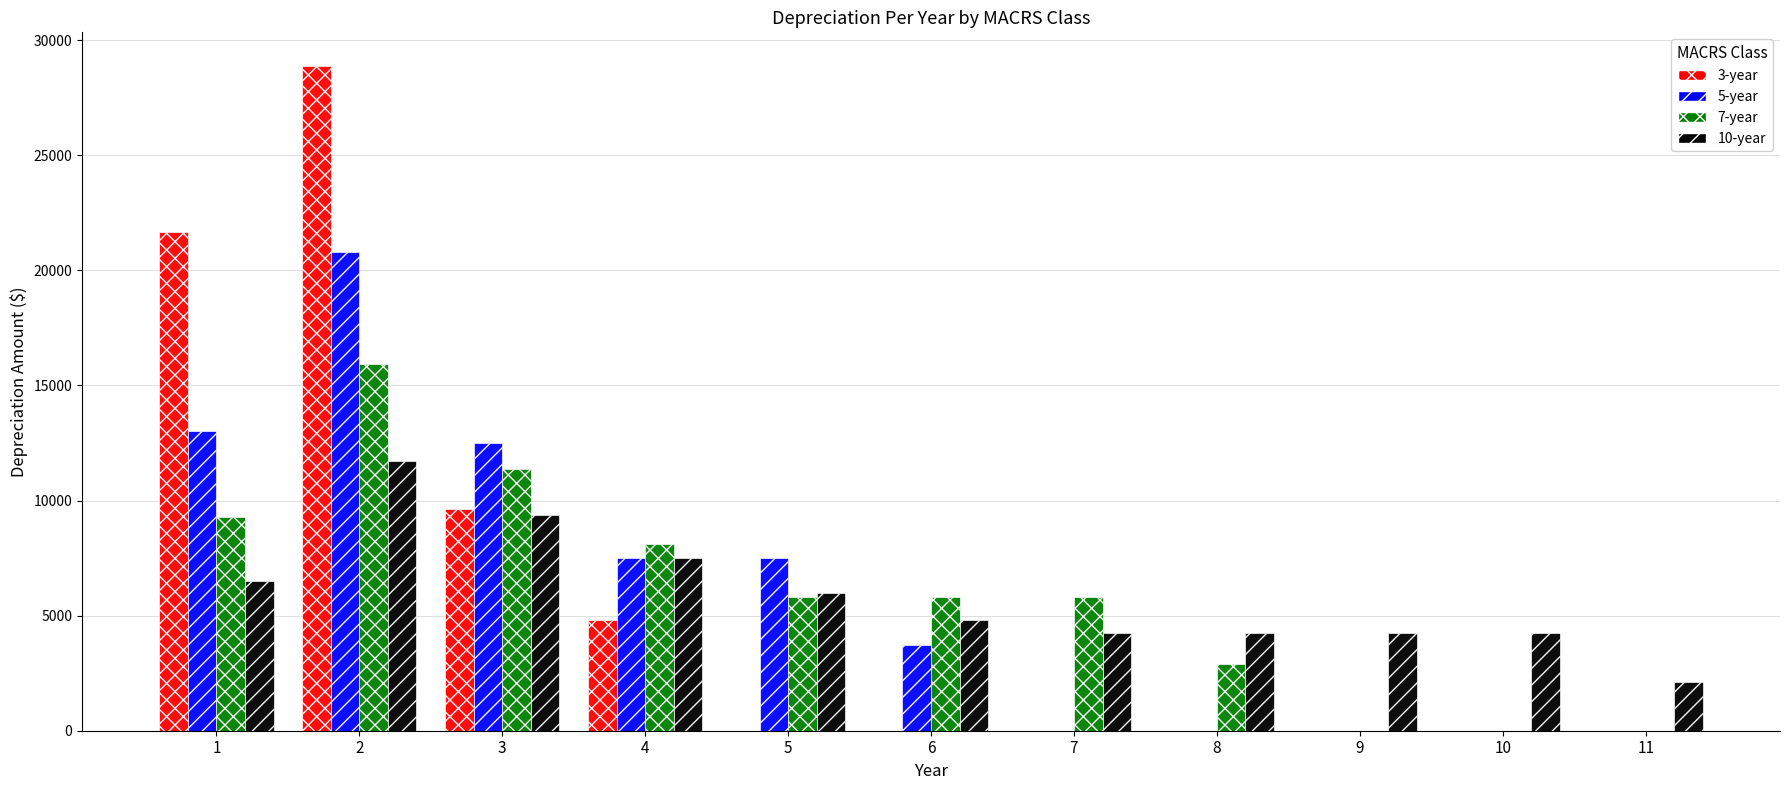

How many groups of bars are there?

11